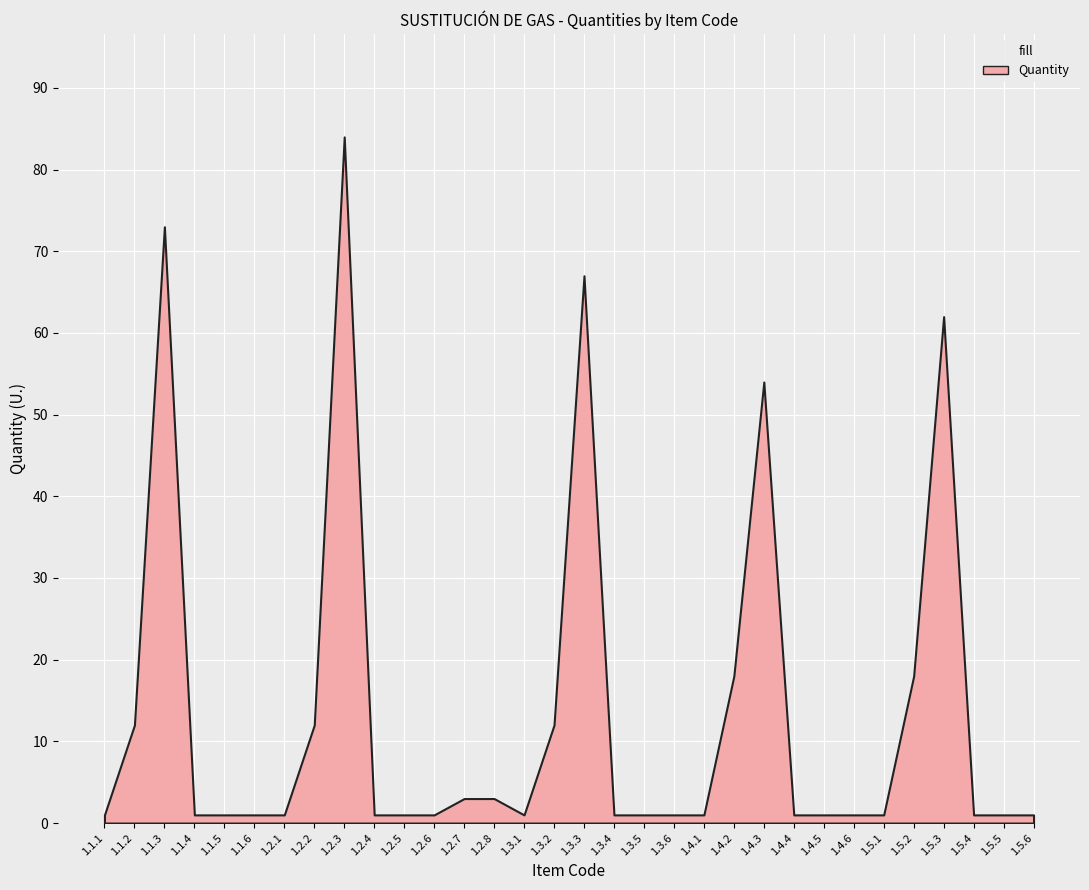

Rank the categories by value from lowest to highest.

1.1.1, 1.1.4, 1.1.5, 1.1.6, 1.2.1, 1.2.4, 1.2.5, 1.2.6, 1.3.1, 1.3.4, 1.3.5, 1.3.6, 1.4.1, 1.4.4, 1.4.5, 1.4.6, 1.5.1, 1.5.4, 1.5.5, 1.5.6, 1.2.7, 1.2.8, 1.1.2, 1.2.2, 1.3.2, 1.4.2, 1.5.2, 1.4.3, 1.5.3, 1.3.3, 1.1.3, 1.2.3